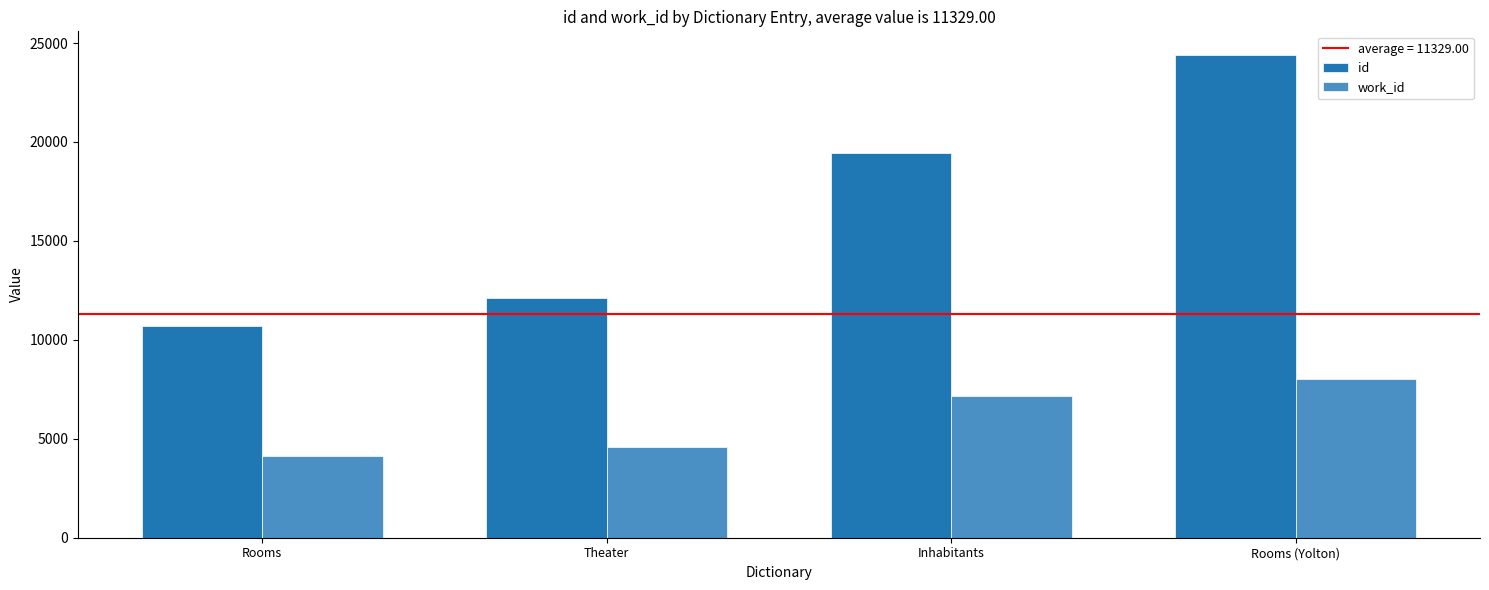

At which category does the chart reach its peak across all series?

Rooms (Yolton)